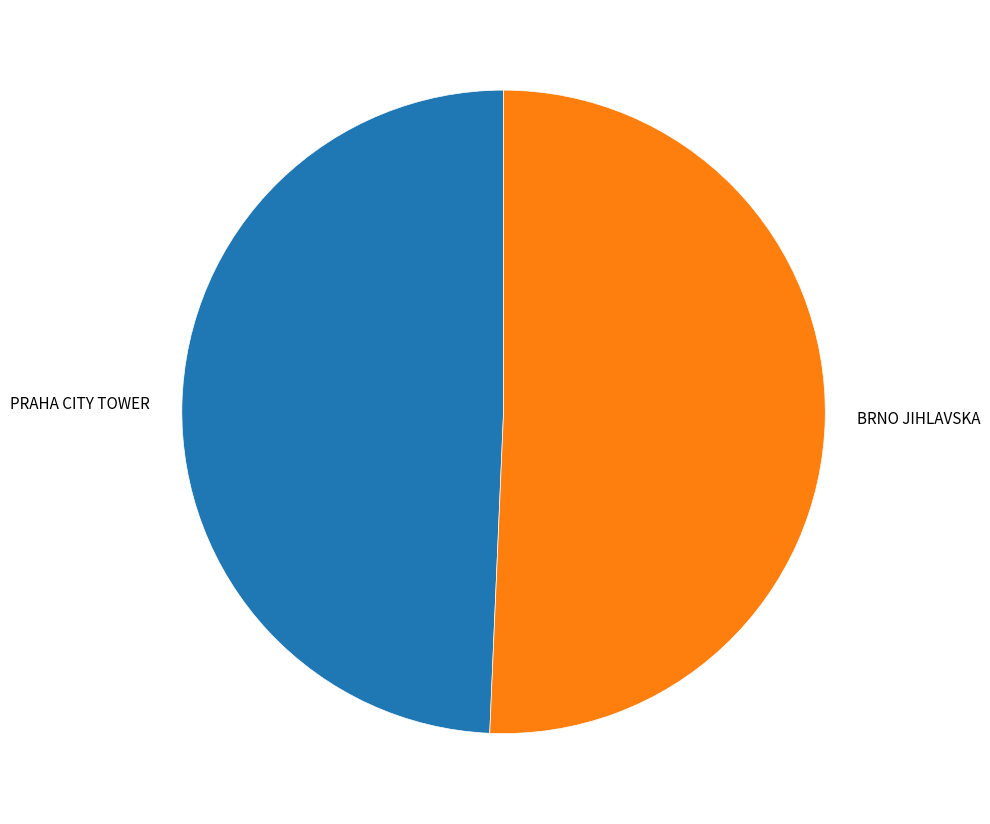

Rank the categories by value from highest to lowest.

BRNO JIHLAVSKA, PRAHA CITY TOWER